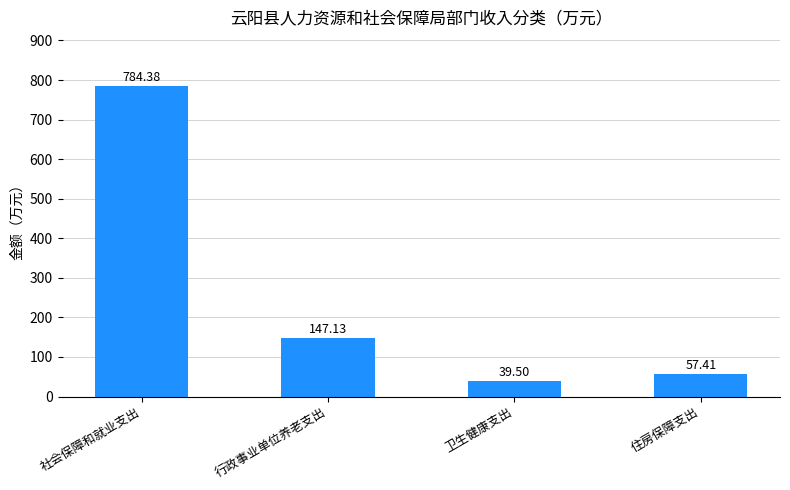

Approximately how many times larger is the value at 卫生健康支出 compared to 住房保障支出?

0.7